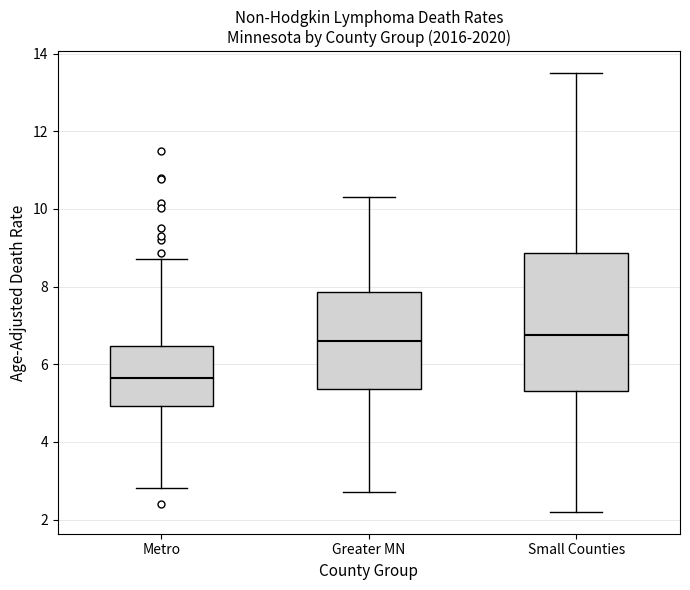

Reading left to right, transcribe this box plot: for each box, give where its median line is, the range the box spans, and where its two whiskers end, as read against the y-axis. The values are not printed on the chart, so give them approximately, as read against the axis.

Metro: median 5.6, box 5.0 to 6.4, whiskers 2.8 to 8.8
Greater MN: median 6.6, box 5.4 to 7.8, whiskers 2.8 to 10.4
Small Counties: median 6.8, box 5.4 to 8.8, whiskers 2.2 to 13.6